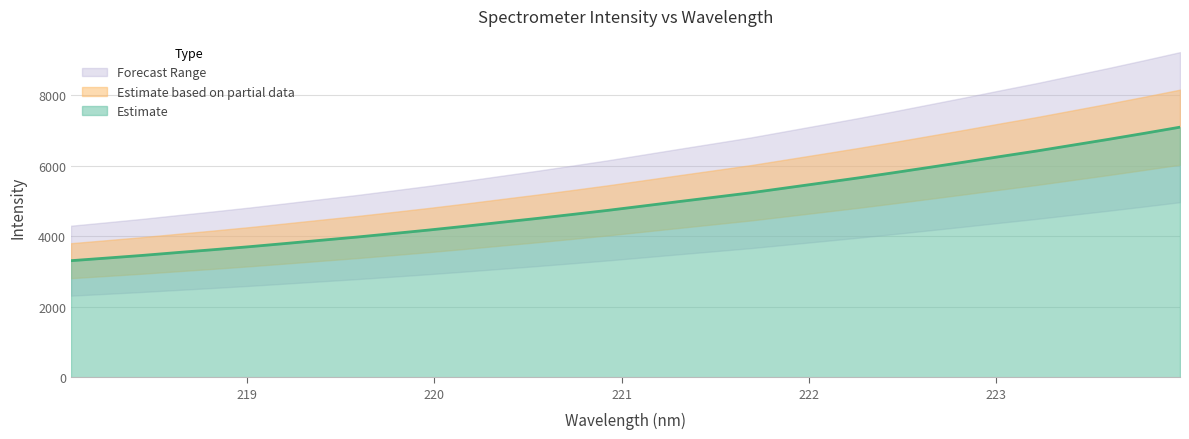

List the labels in order of value, smallest first.

218.0596, 218.2508, 218.442, 218.6332, 218.8244, 219.0156, 219.2067, 219.3979, 219.589, 219.7801, 219.9712, 220.1623, 220.3533, 220.5444, 220.7354, 220.9264, 221.1174, 221.3083, 221.4993, 221.6902, 221.8812, 222.0721, 222.263, 222.4538, 222.6447, 222.8355, 223.0264, 223.2172, 223.408, 223.5987, 223.7895, 223.9802